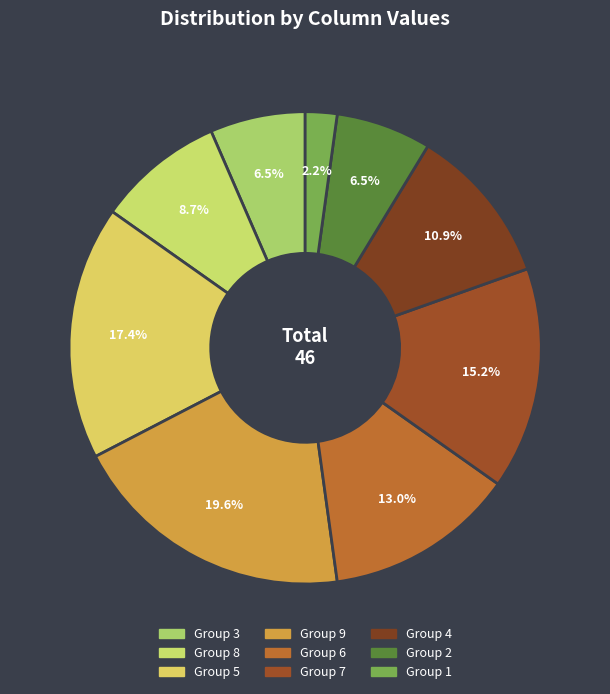

Count the number of slices in the pie.

9